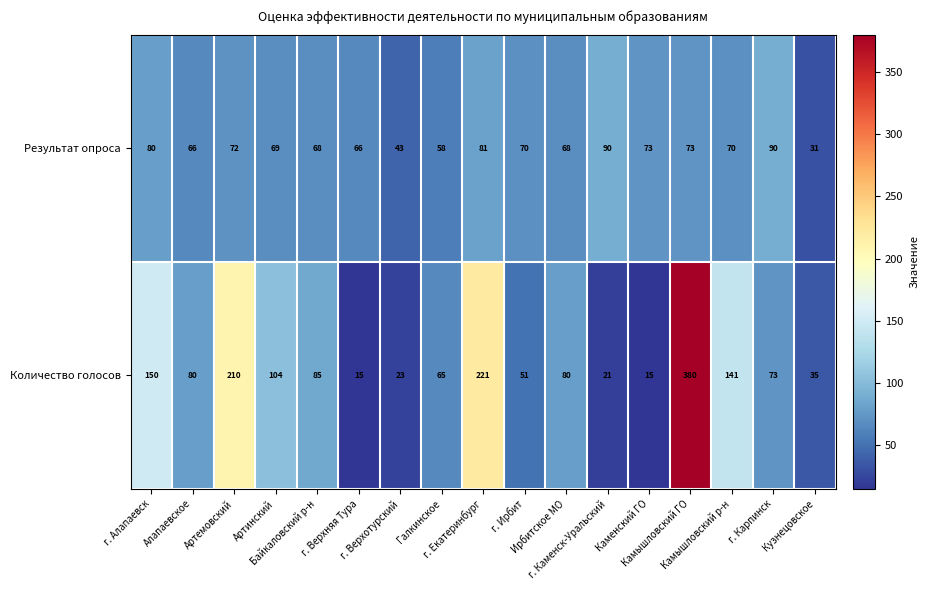

Which series has the largest range (max minus min)?

Количество голосов